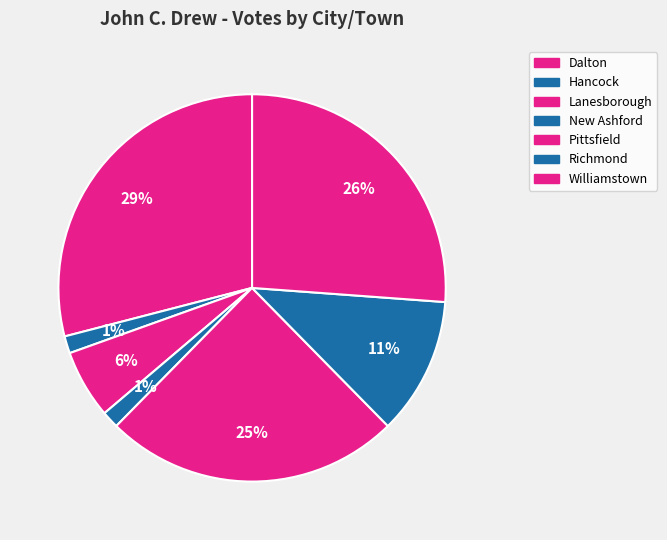

To the nearest percent, what is the difference between the Richmond and Williamstown slice percentages?

15%